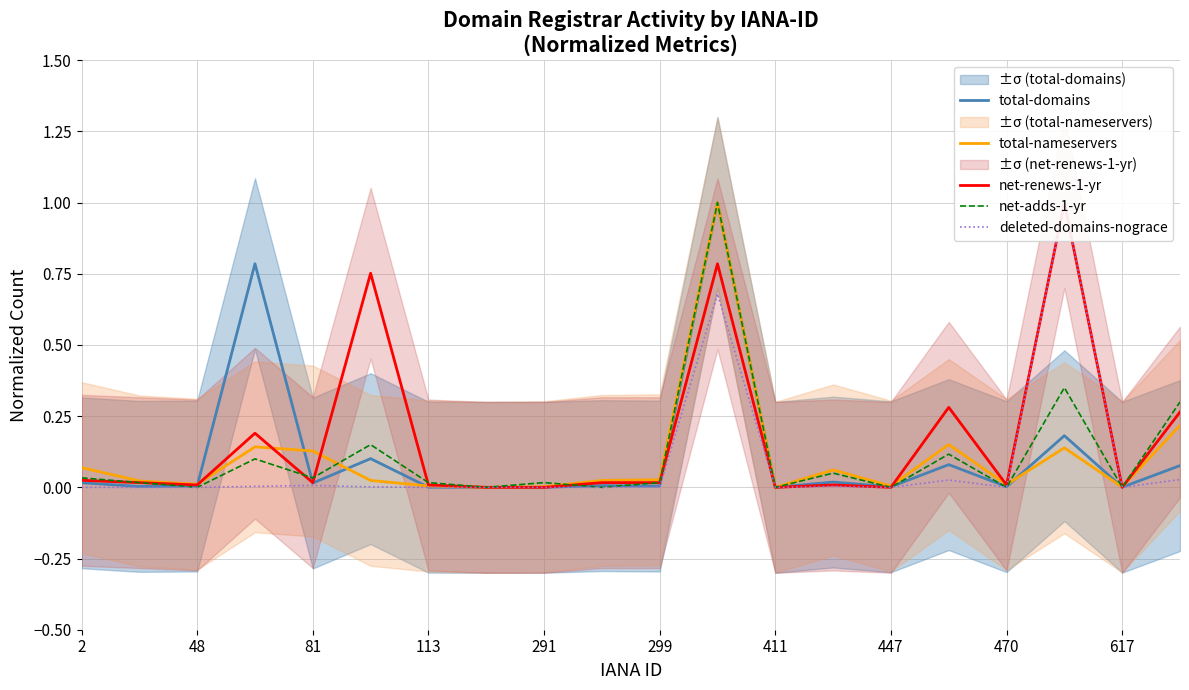

True or false: net-adds-1-yr has a value of -0.6 at 447.

False